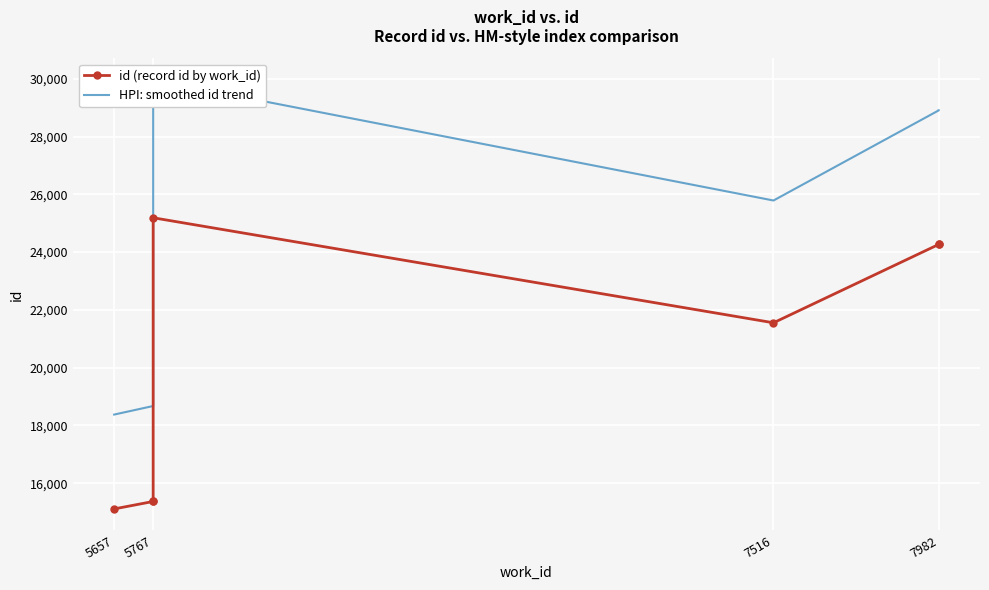

What is the greatest value displayed?

29968.5